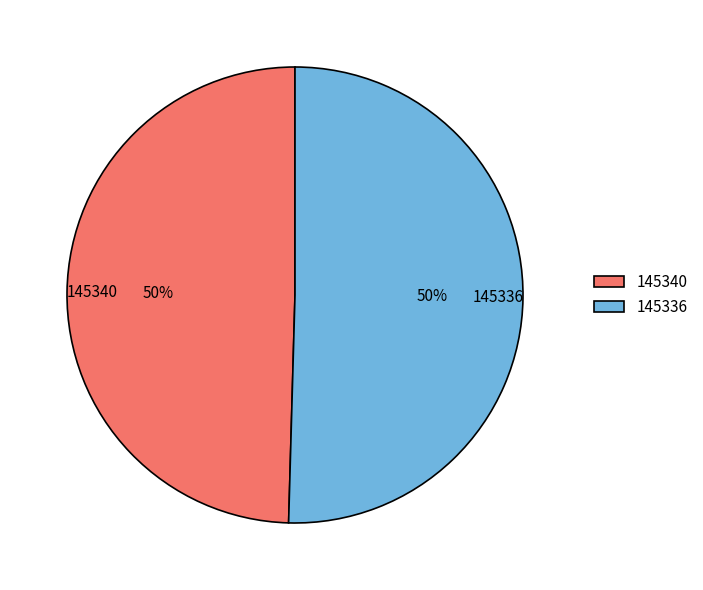

Which slice is the smallest?

145340